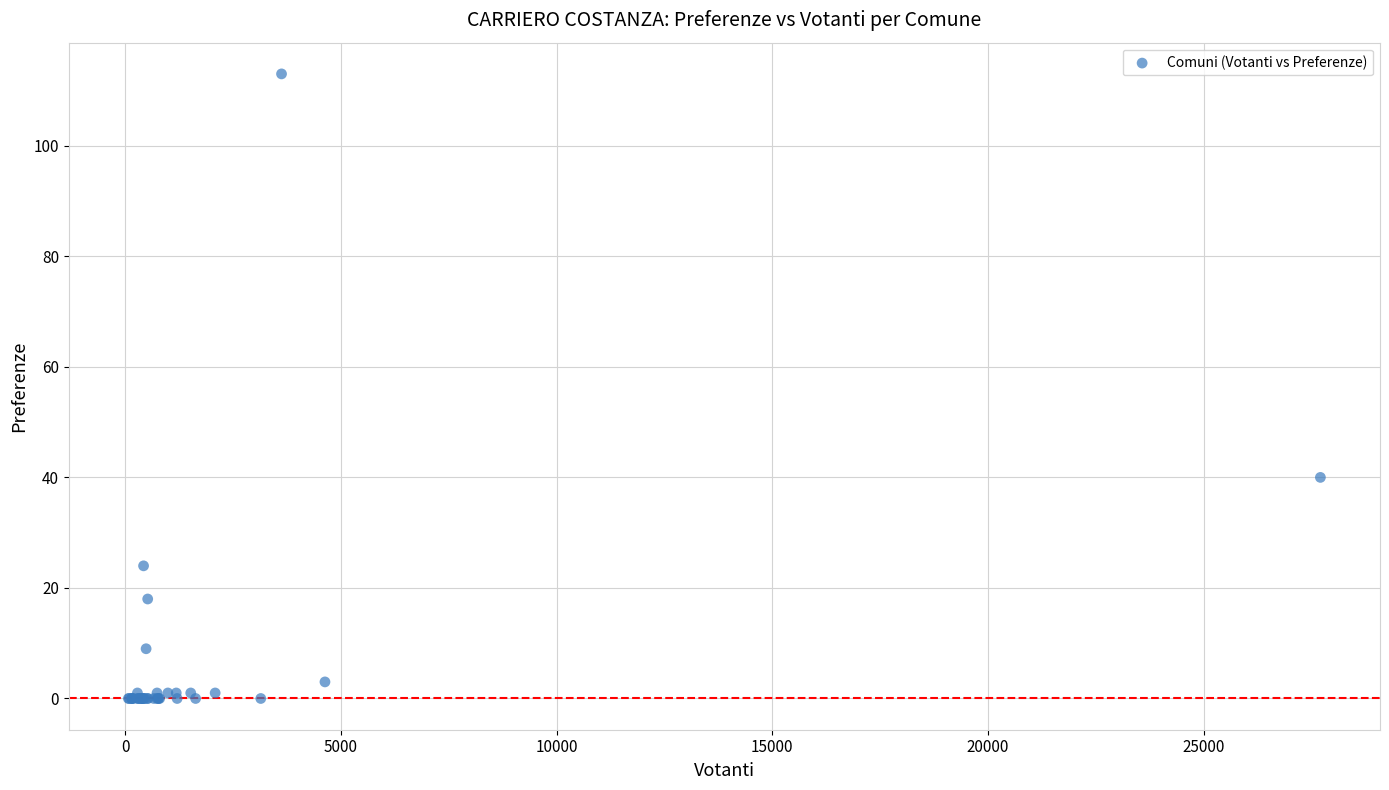

What Y value in the scatter plot is closest to 56?

40